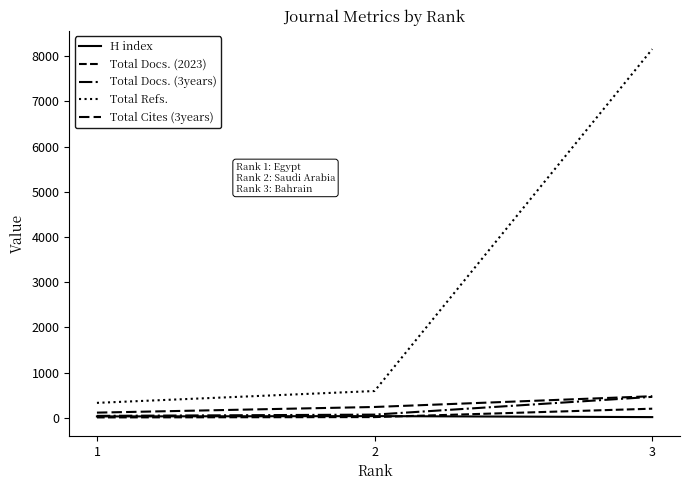

How many lines are shown in the chart?

5